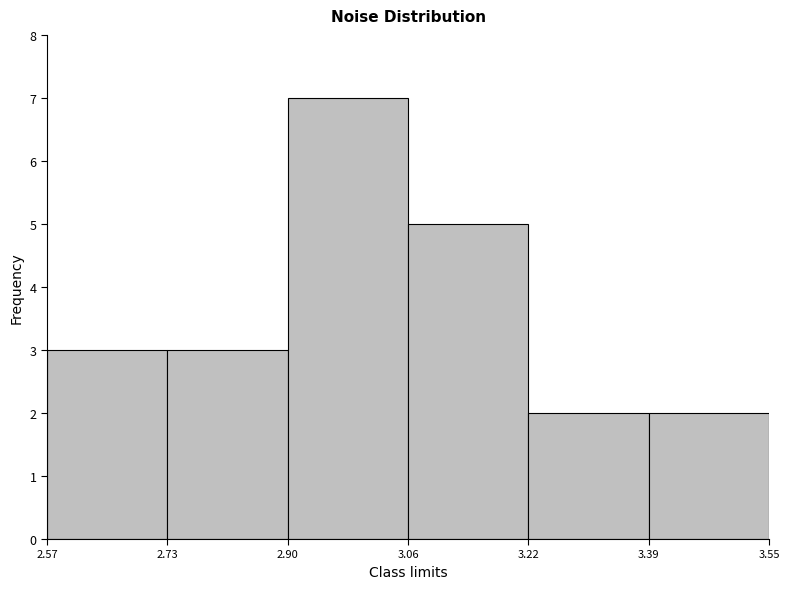

Reading left to right, transcribe this chart: for each bar, give the range it covers on the x-axis and its height. The values are not printed on the chart, so give them approximately, as read against the axis.

2.57 to 2.73: 3
2.73 to 2.90: 3
2.90 to 3.06: 7
3.06 to 3.22: 5
3.22 to 3.39: 2
3.39 to 3.55: 2